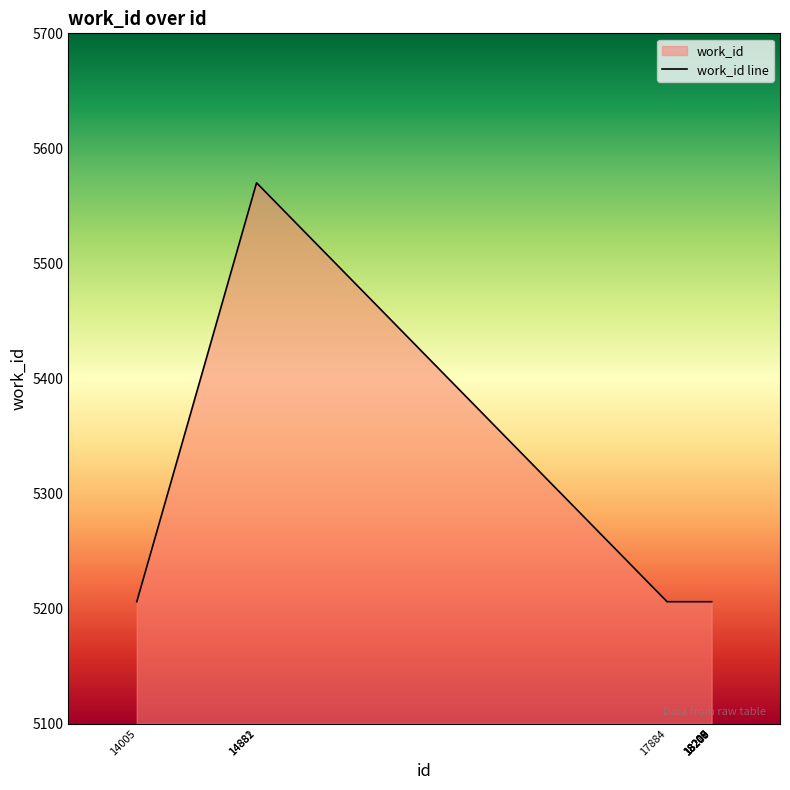

Count the number of values greater than 5206.

2